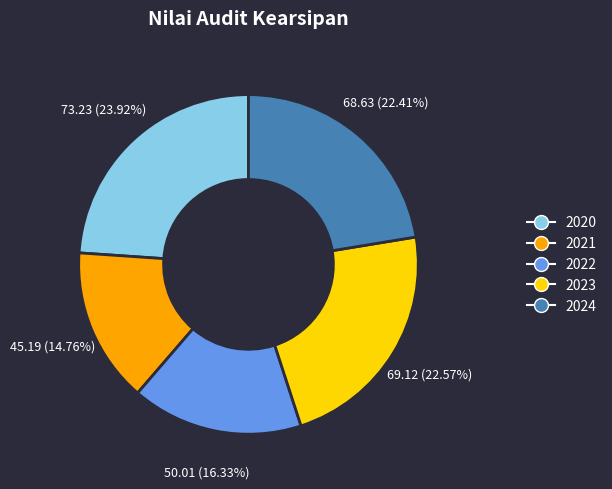

To the nearest percent, what is the difference between the 2020 and 2024 slice percentages?

2%